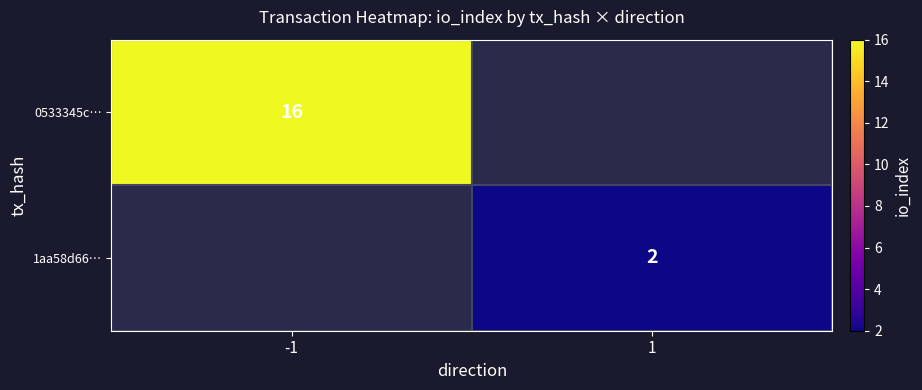

Is the value of 1aa58d66… at 1 greater than the value of 0533345c… at -1?

No